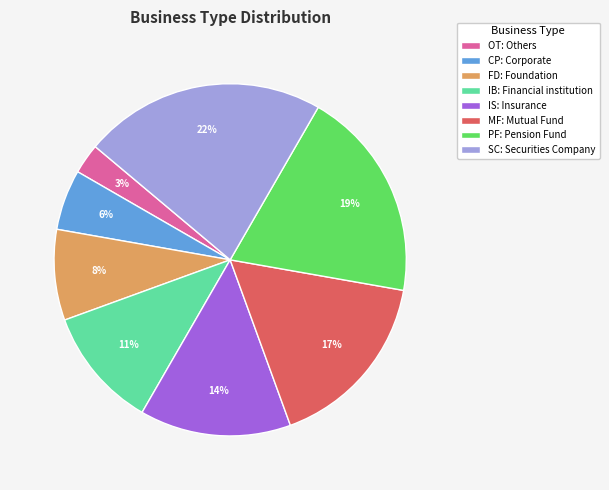

Do FD: Foundation and MF: Mutual Fund together represent more than half of the pie?

No